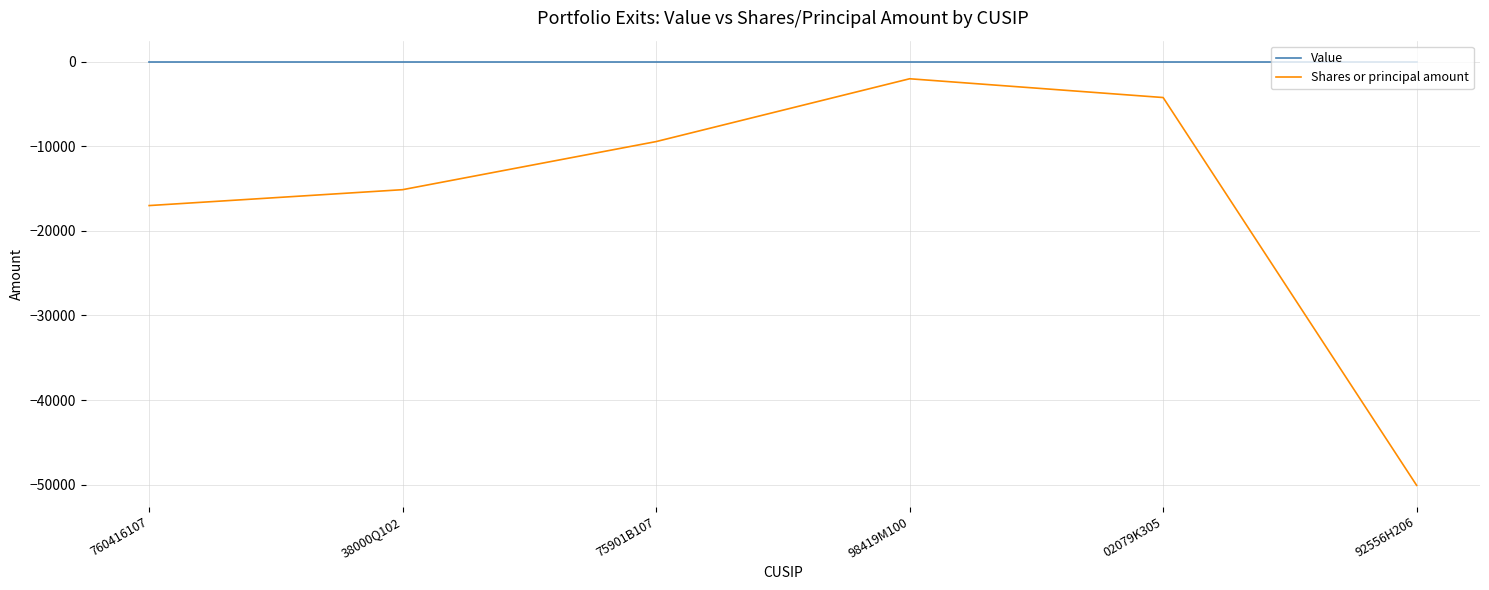

Rank the series at 02079K305 from highest to lowest value.

Value, Shares or principal amount